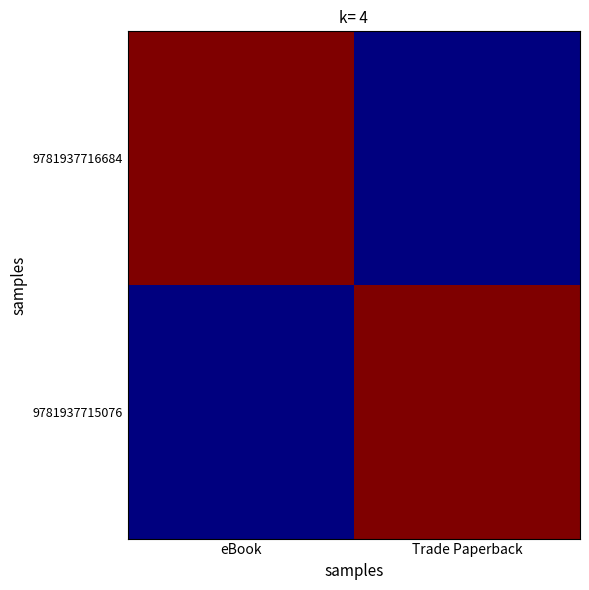

What is the maximum value shown in the chart?

1